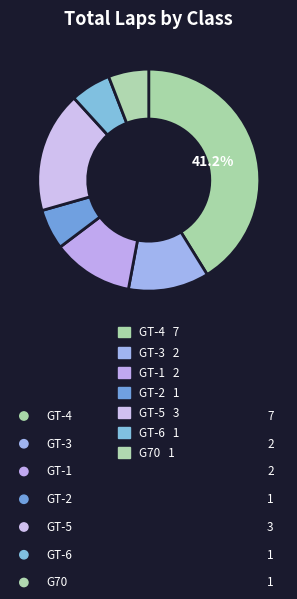

To the nearest percent, what is the combined percentage of GT-1 and GT-6?

18%